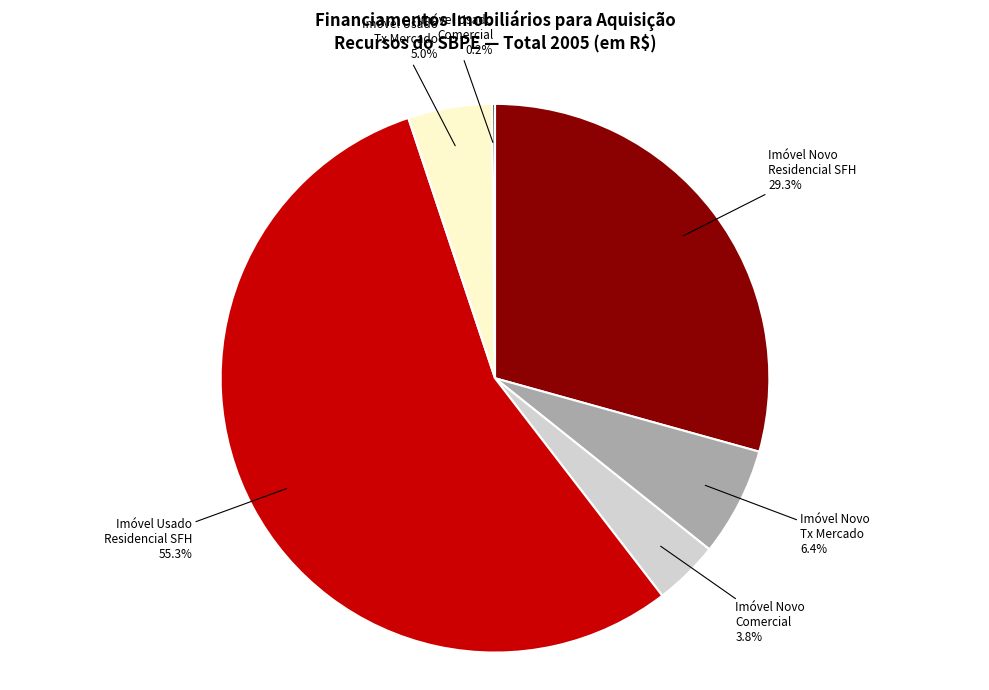

Combined, what portion of the pie is Imóvel Novo Tx Mercado and Imóvel Usado Tx Mercado?

11.4%